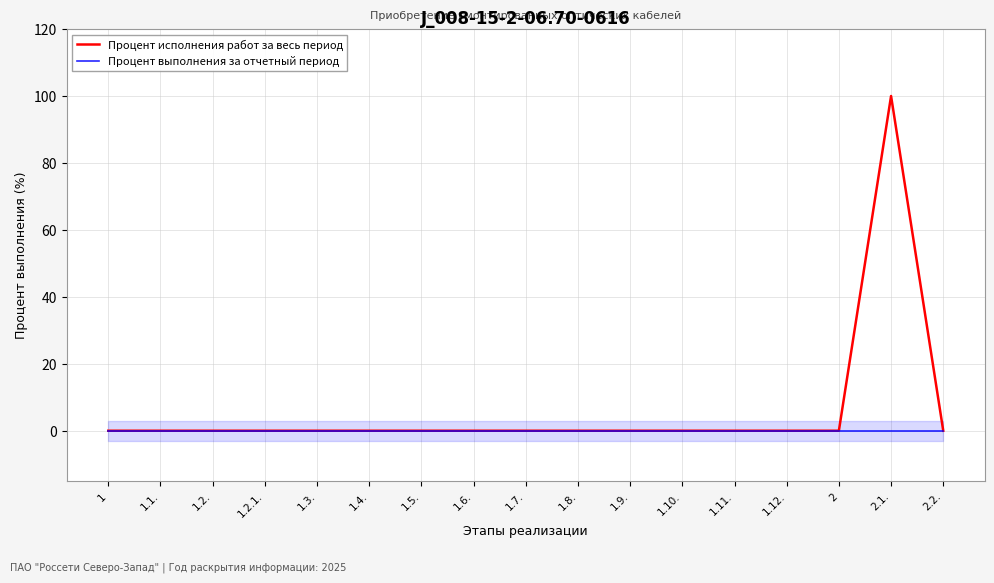

The value of Процент выполнения за отчетный период at 1.12. is 0. True or false?

True